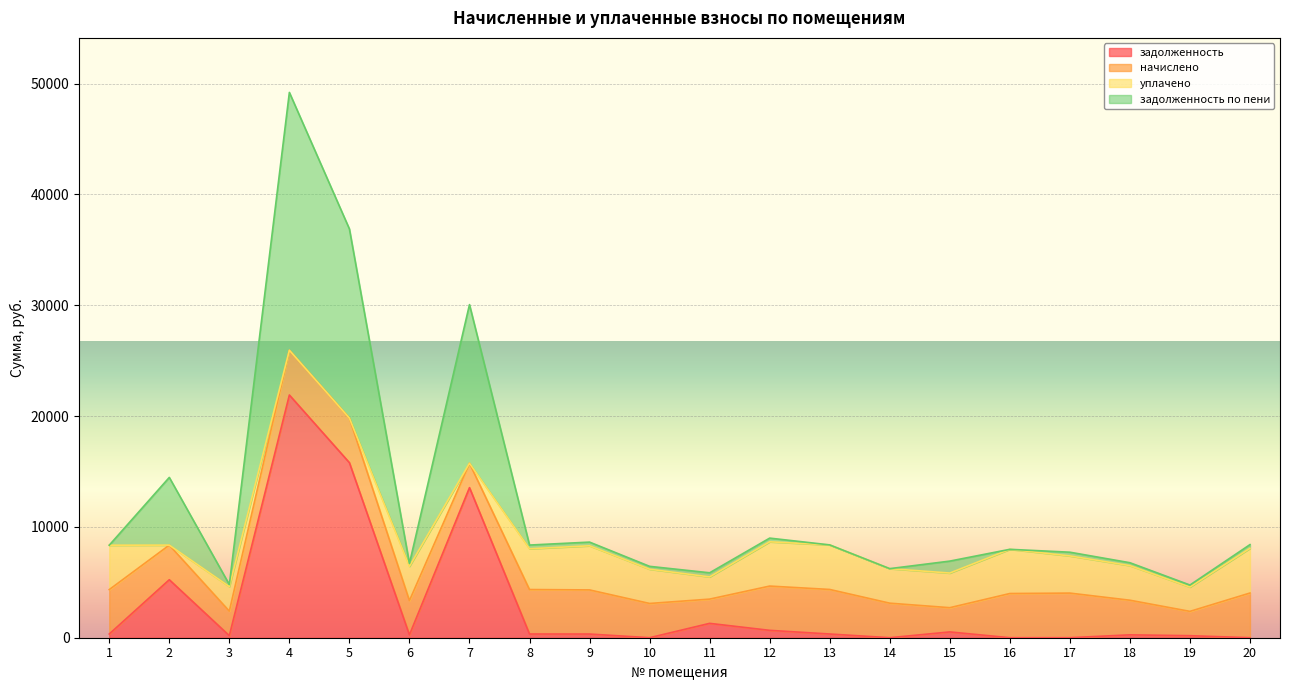

Which category has the highest value in the задолженность series?

4